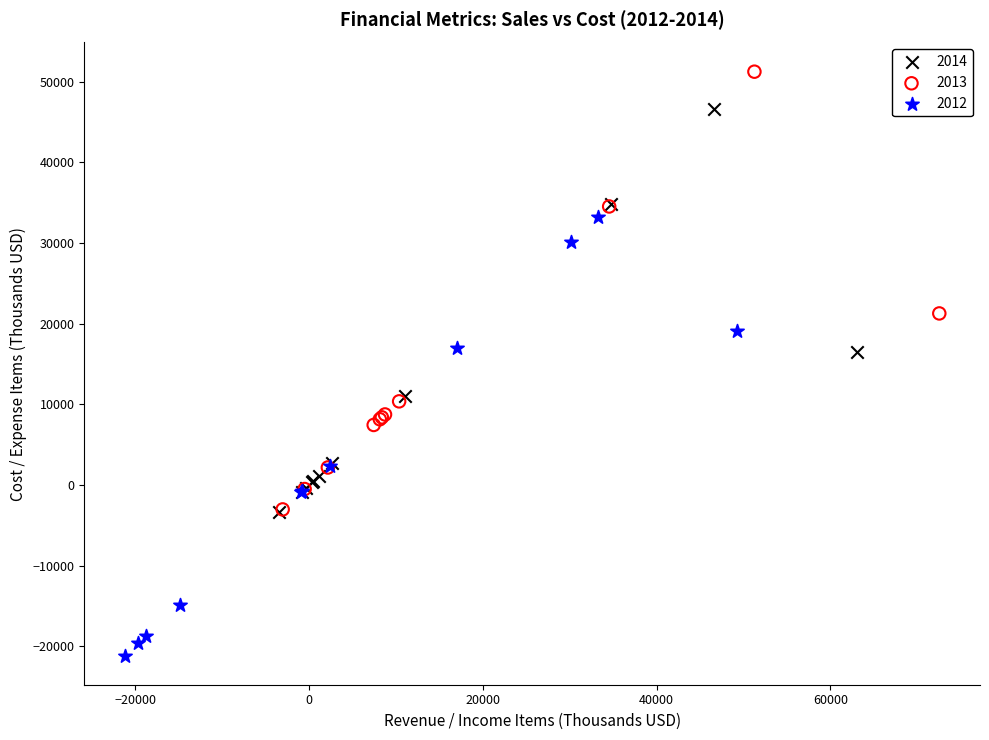

Which series contains the highest Y value?

2013